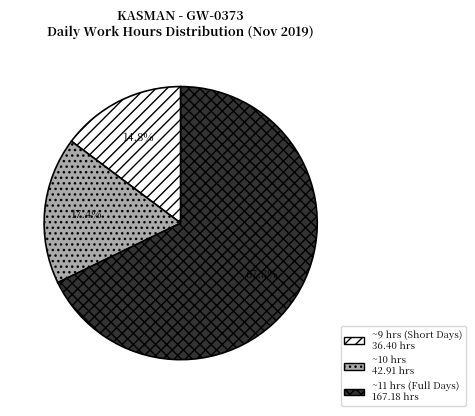

Is there any slice that represents more than half of the pie?

Yes